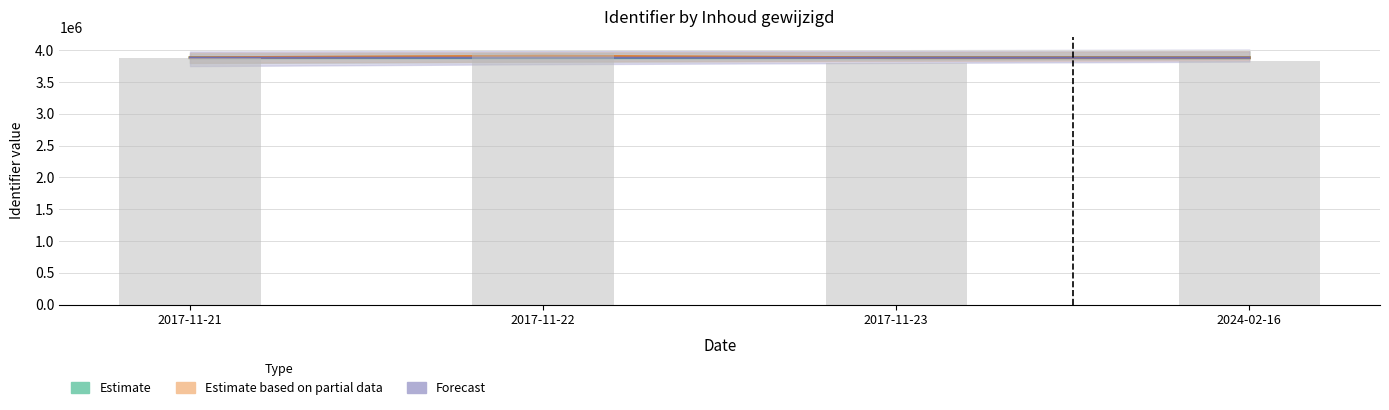

At 2017-11-23, list the series in order from smallest to largest.

Estimate based on partial data, Forecast, Estimate